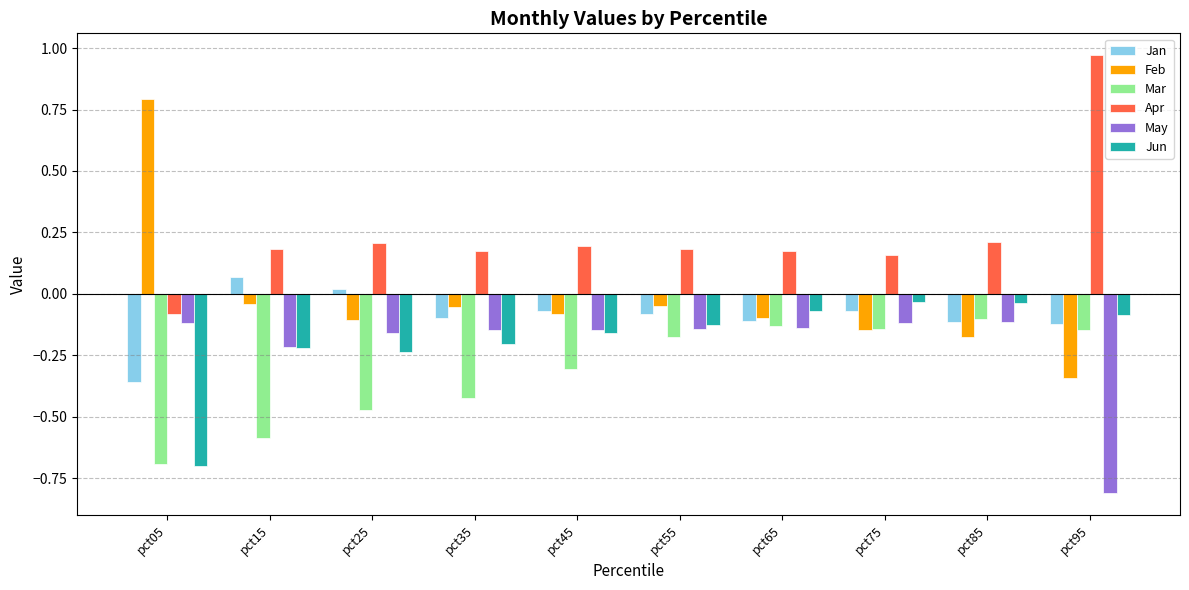

Is the value of Jan at pct65 greater than the value of Feb at pct85?

Yes